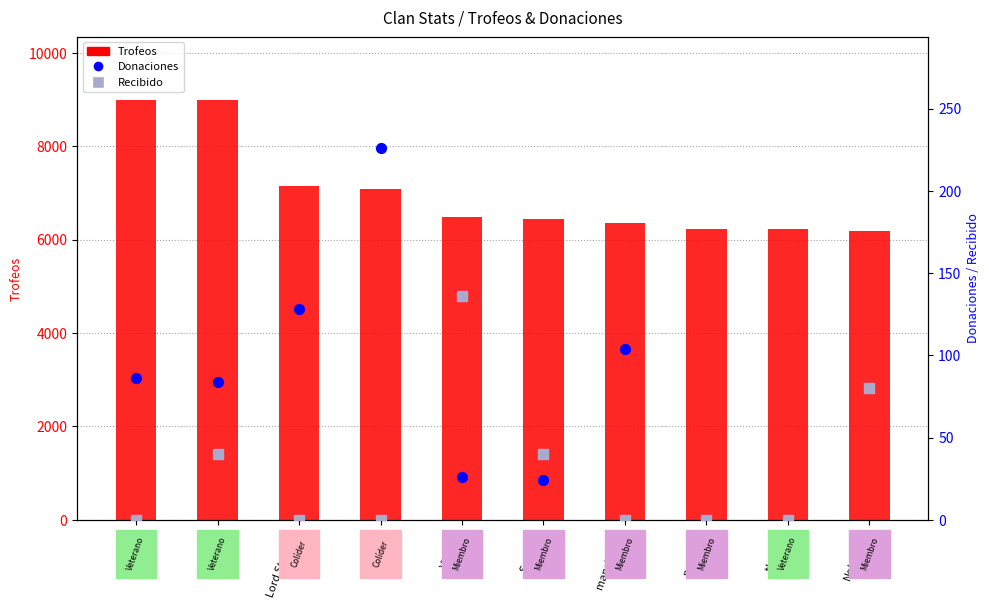

Which series contains the lowest Y value?

Donaciones